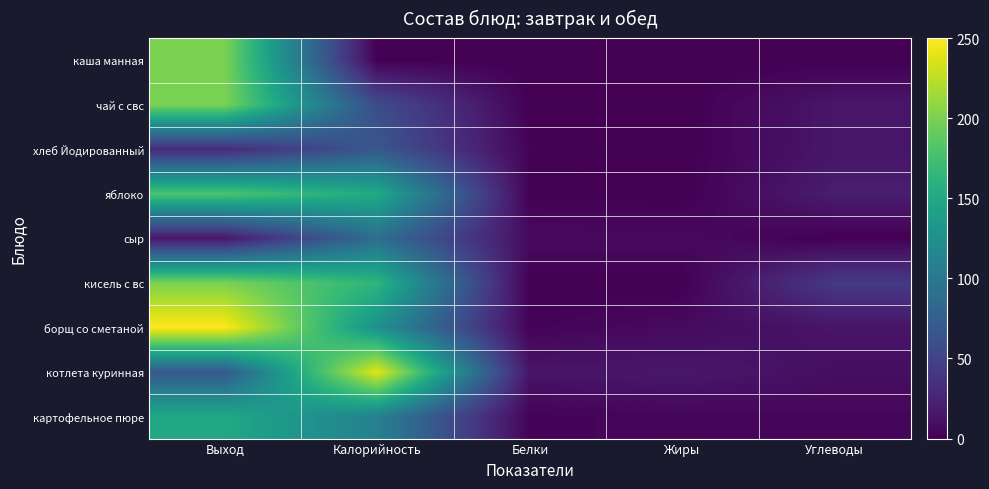

List the series in order of their peak value, highest first.

борщ со сметаной, котлета куринная, каша манная, чай с свс, кисель с вс, яблоко, картофельное пюре, сыр, хлеб Йодированный